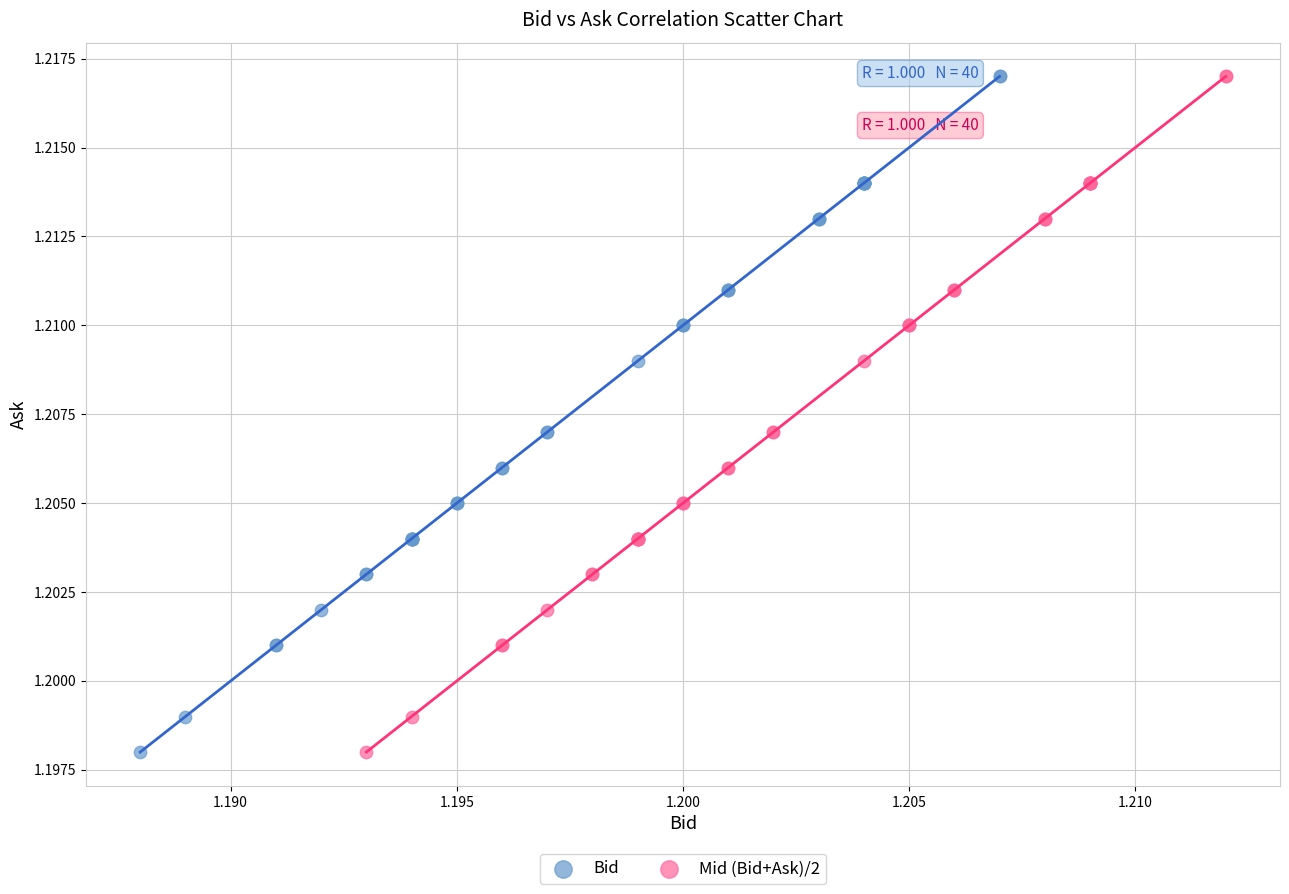

What are all the series names shown in the legend?

Bid, Mid (Bid+Ask)/2